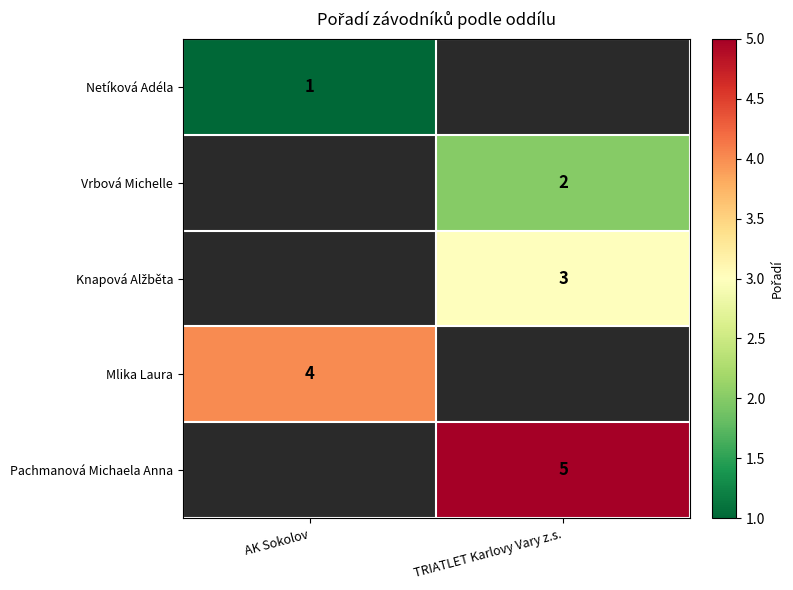

The value of Pachmanová Michaela Anna at TRIATLET Karlovy Vary z.s. is 7. True or false?

False